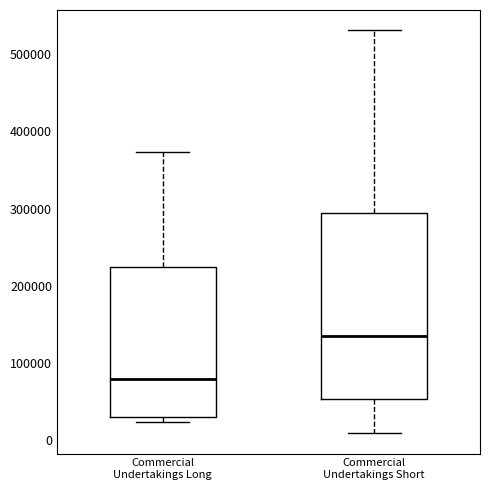

Comparing the boxes themselves (not the whiskers), which one is the tallest?

Commercial Undertakings Short